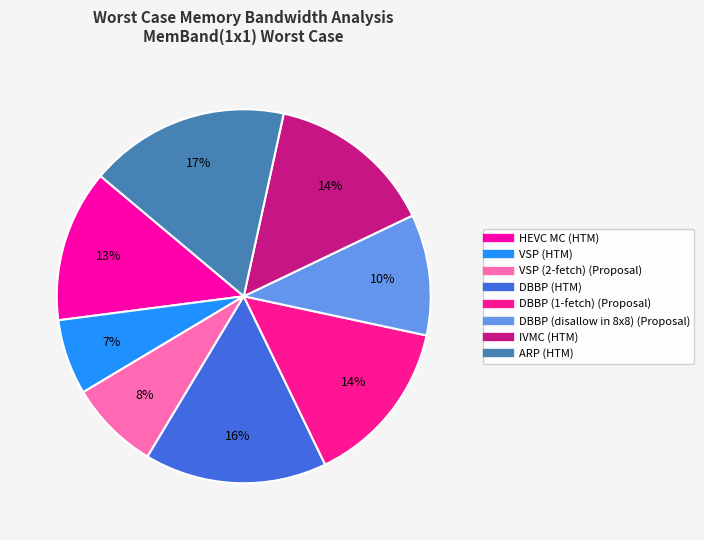

How many segments does this pie chart have?

8